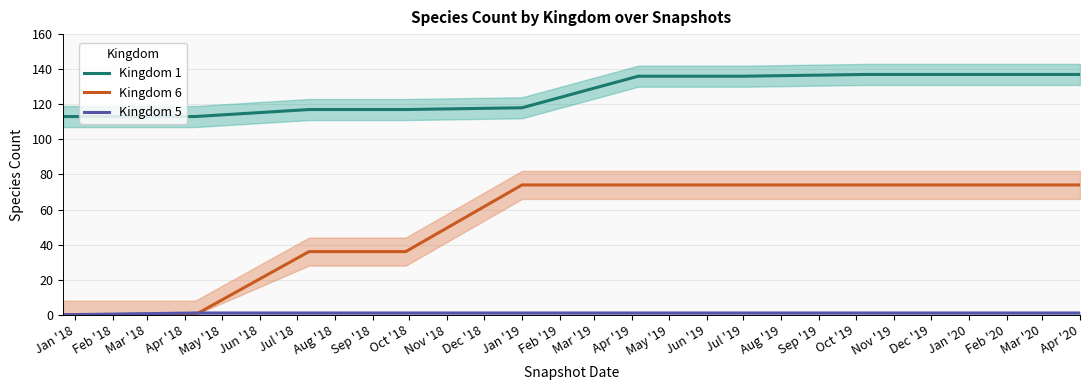

True or false: Kingdom 1 and Kingdom 6 intersect in this chart.

False